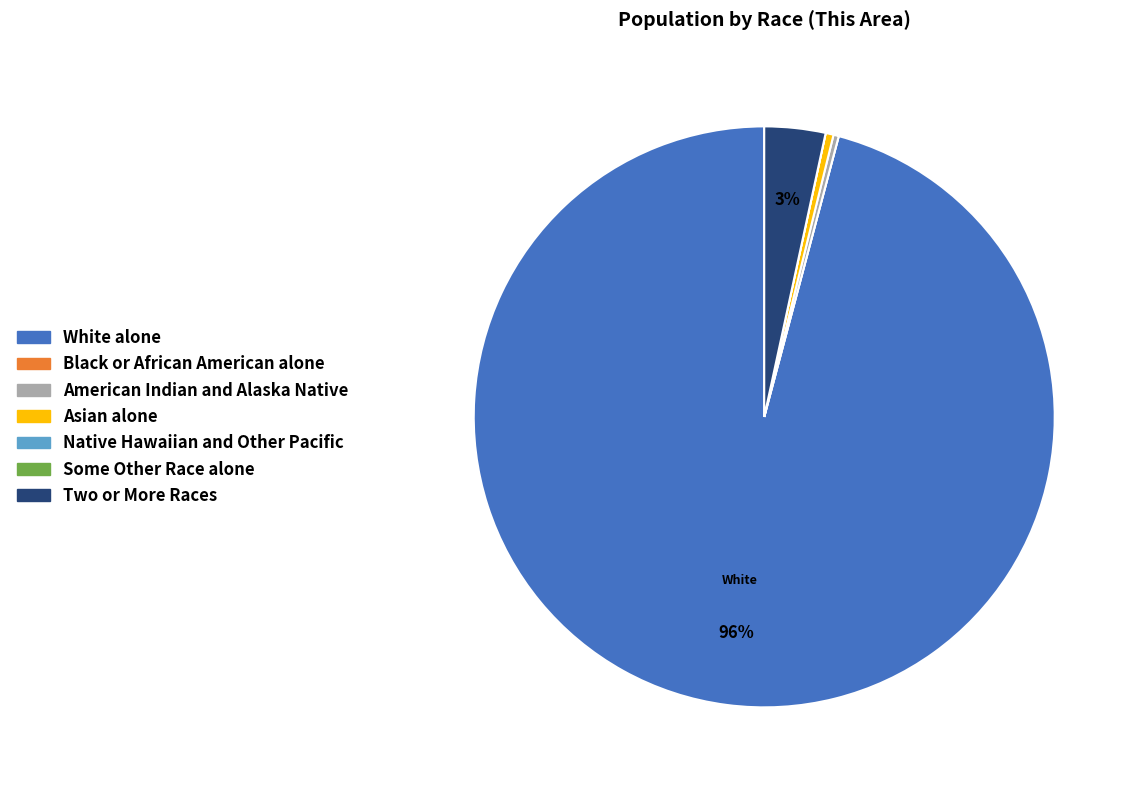

To the nearest percent, what is the average slice percentage?

14%